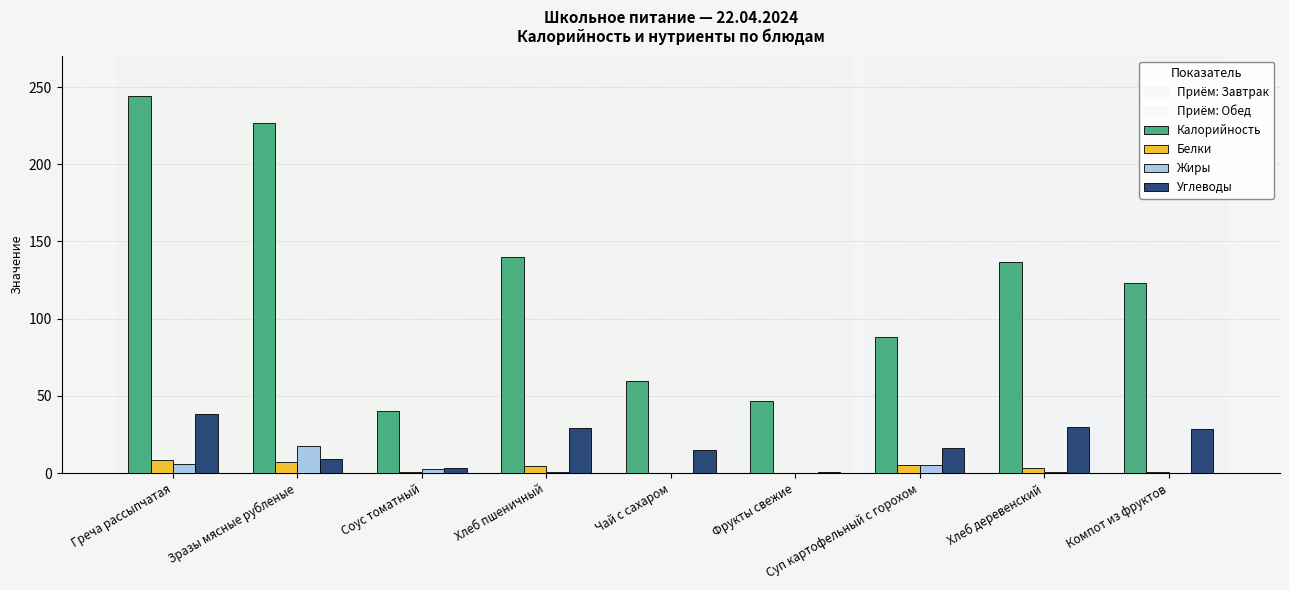

Between Хлеб пшеничный and Чай с сахаром, which series saw the biggest shift?

Калорийность